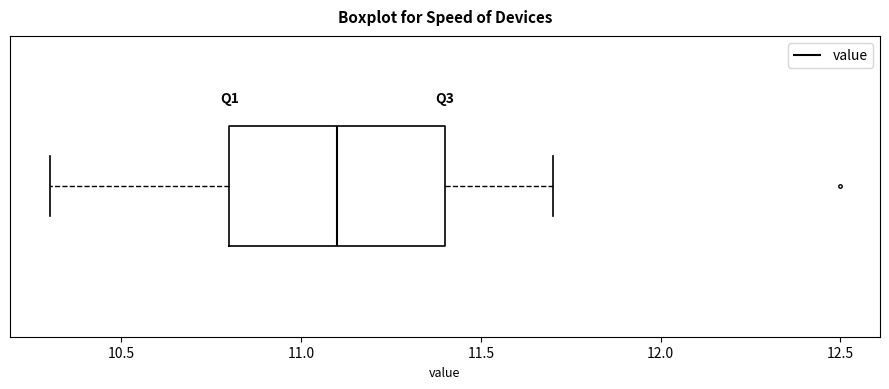

Transcribe this box plot: give where the median line is, the range the box spans, and where the two whiskers end, as read against the x-axis. The values are not printed on the chart, so give them approximately, as read against the axis.

median 11.1, box 10.8 to 11.4, whiskers 10.3 to 11.7